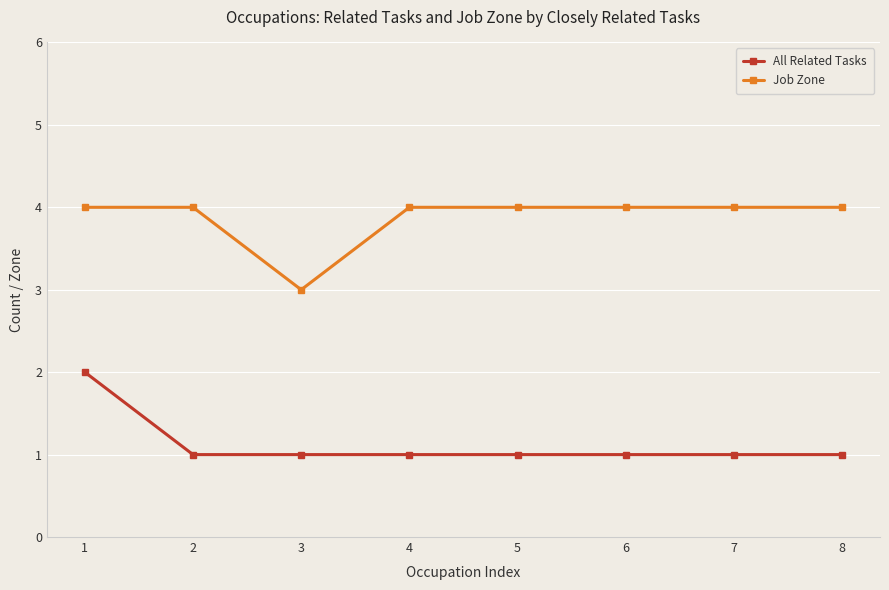

At which category is the sum across all series the highest?

1